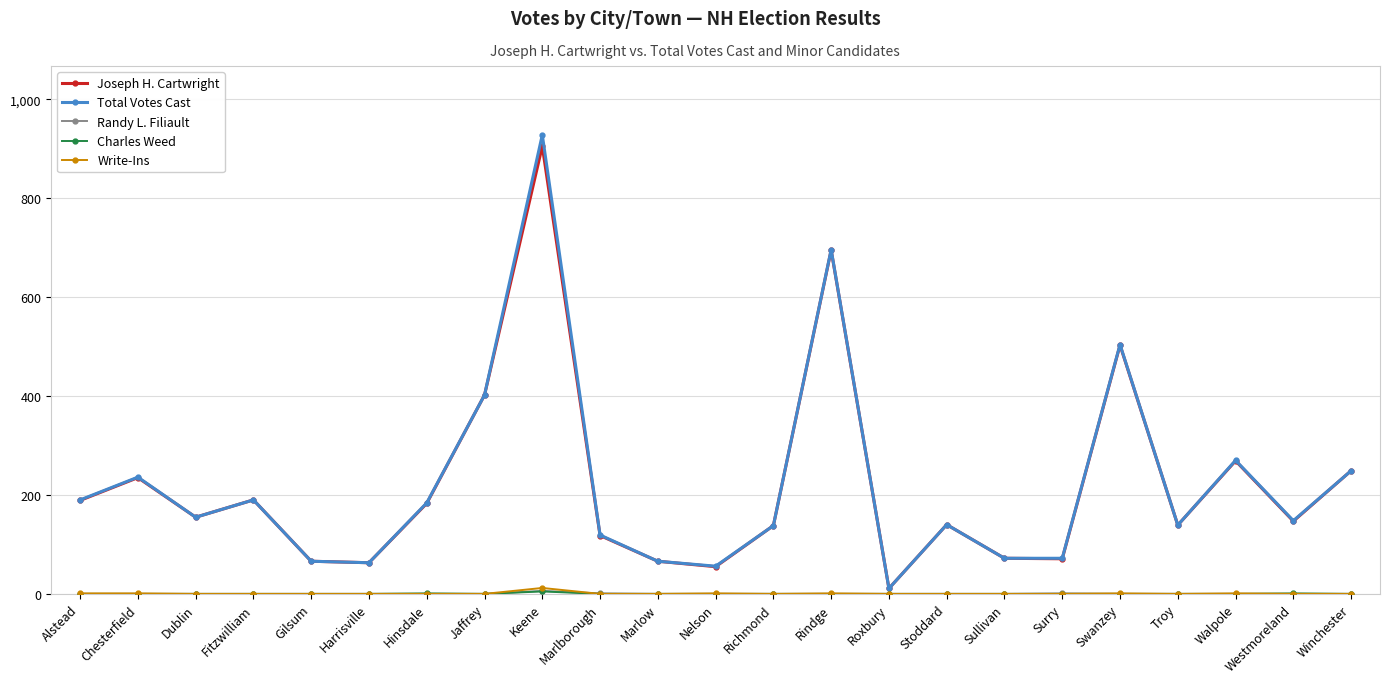

What is the difference between the maximum and second lowest values in the Joseph H. Cartwright series?

850